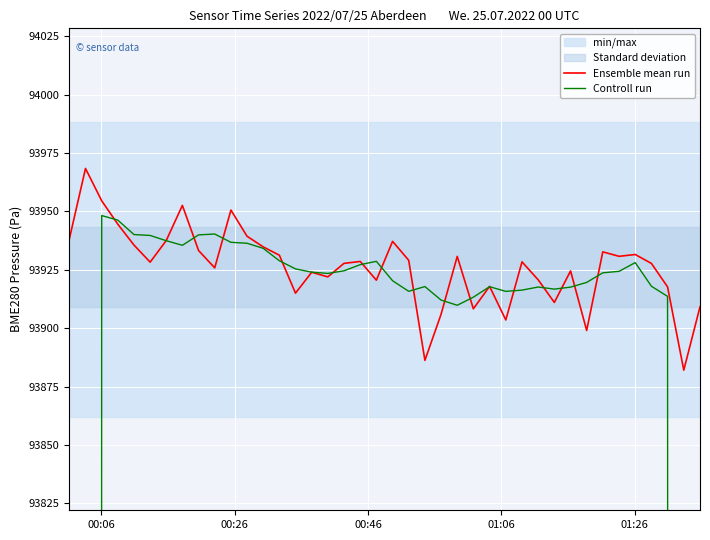

True or false: Ensemble mean run and Controll run cross at least once.

True